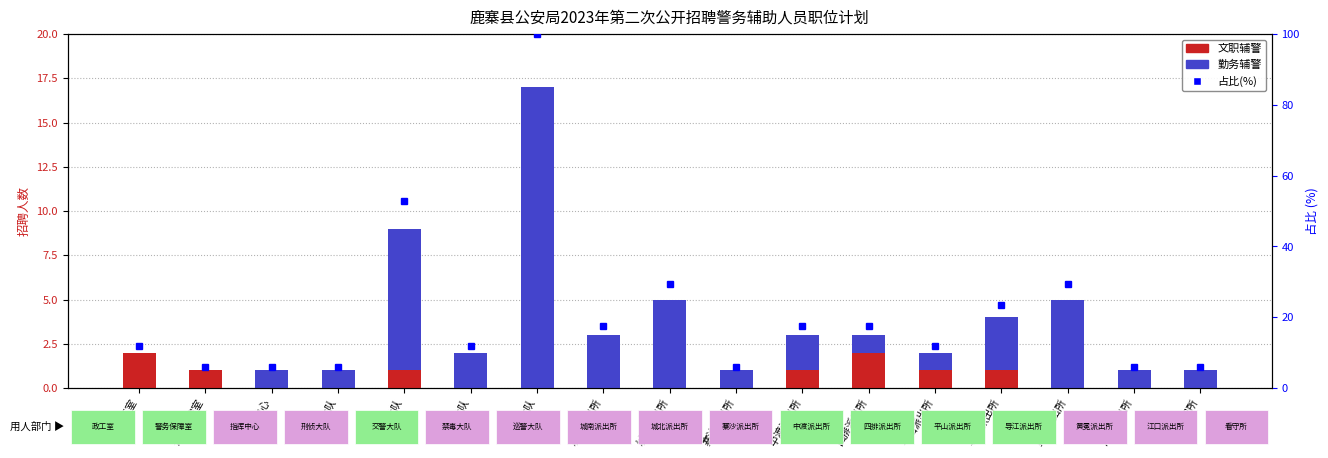

The 勤务辅警 series shows 8.8 at 城北派出所. True or false?

False